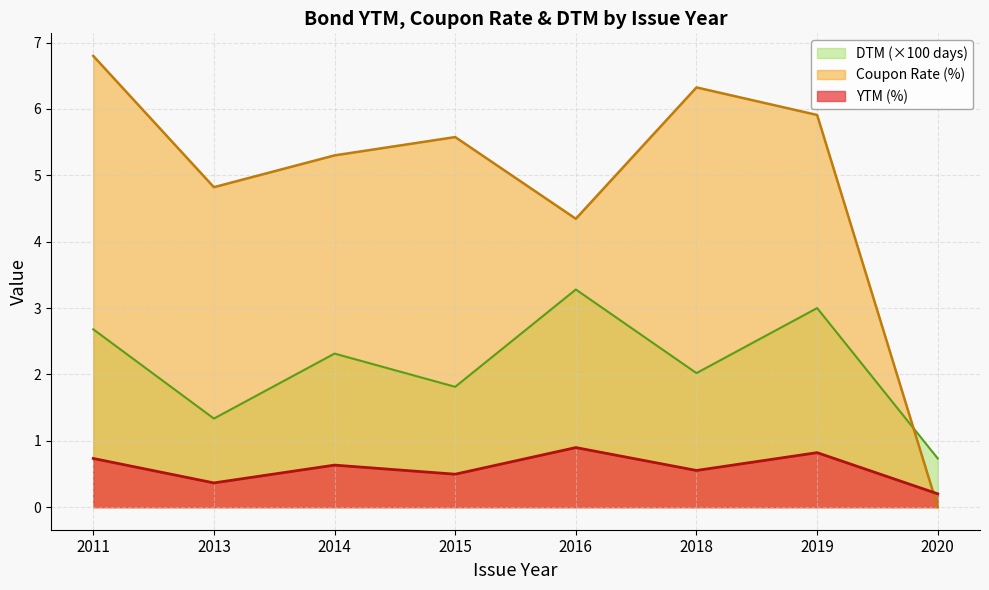

At which category is the sum across all series the highest?

2011